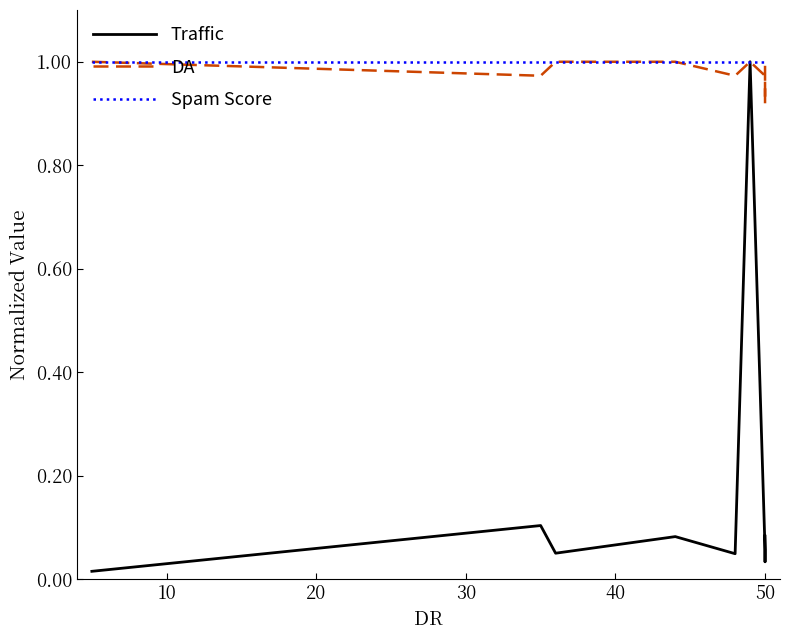

Is the value of Traffic at 30 greater than the value of Spam Score at 7?

No